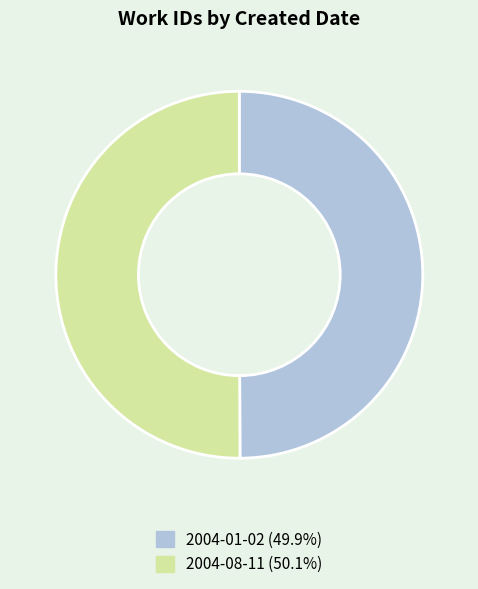

Approximately how many times larger is the value at 2004-08-11 compared to 2004-01-02?

1.0